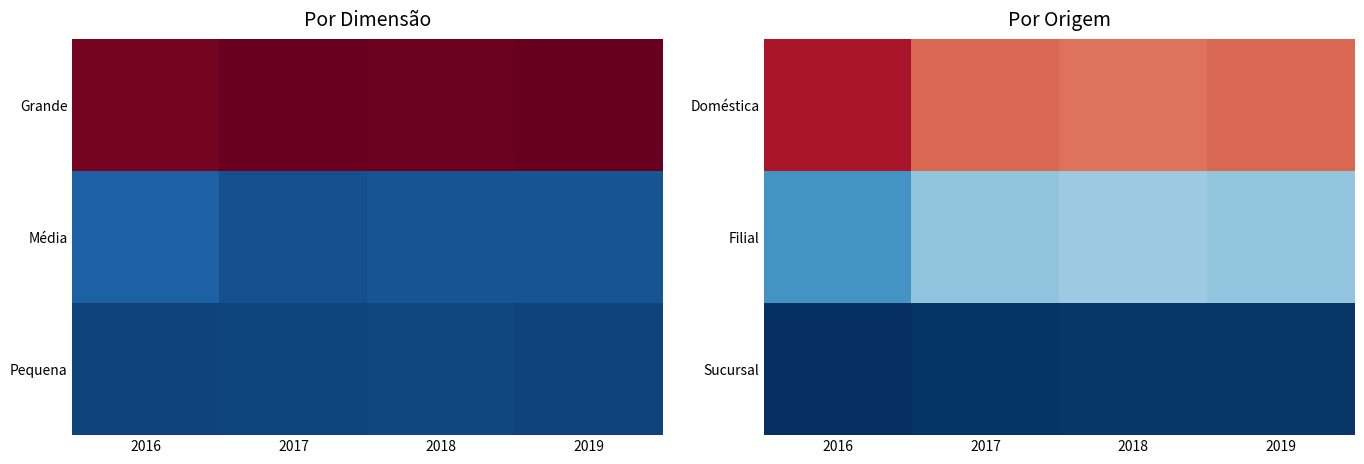

The value of Doméstica at 2017 is 229252.7. True or false?

True